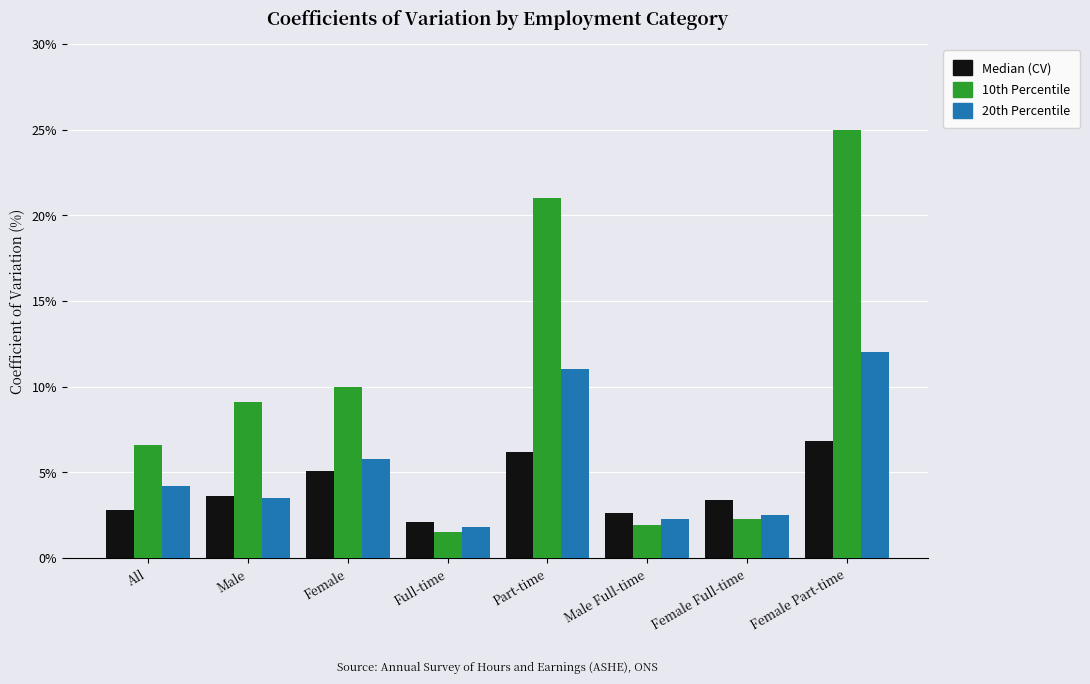

What is the total value across all series at Female Full-time?

8.2